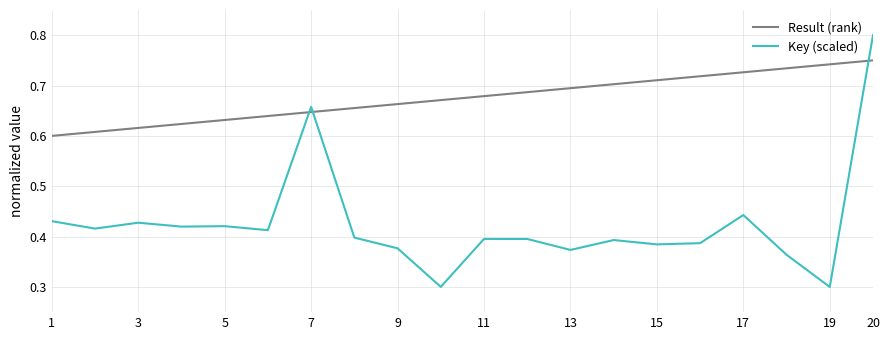

Which series has the largest total across all categories?

Result (rank)